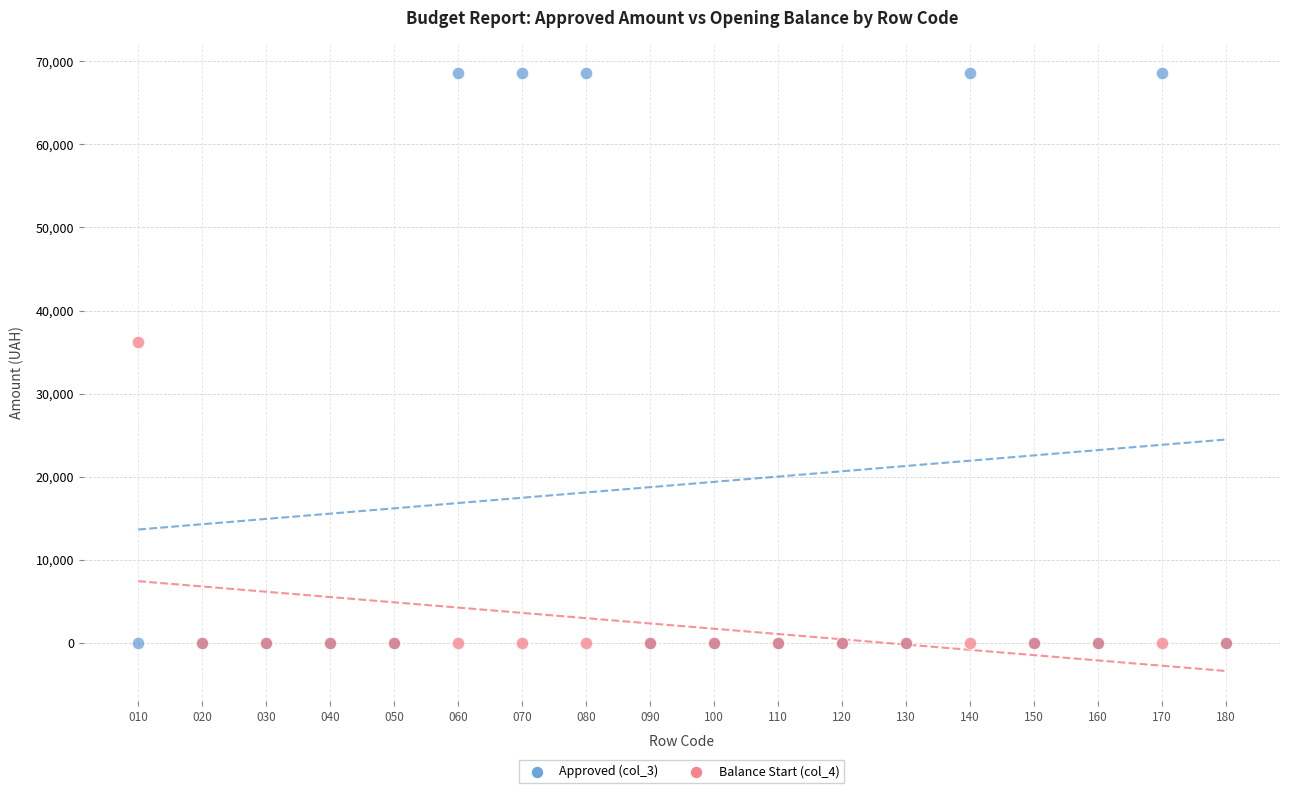

What are all the series names shown in the legend?

Approved (col_3), Balance Start (col_4)